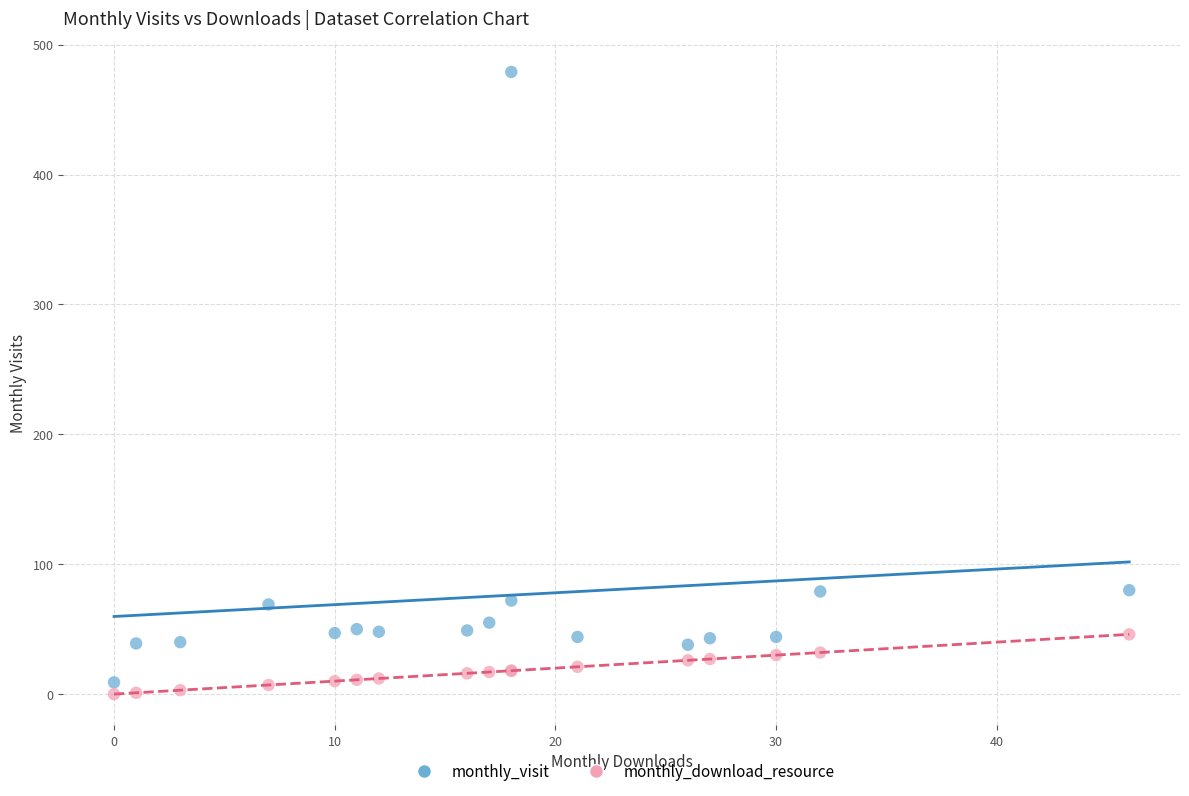

What are all the series names shown in the legend?

monthly_visit, monthly_download_resource